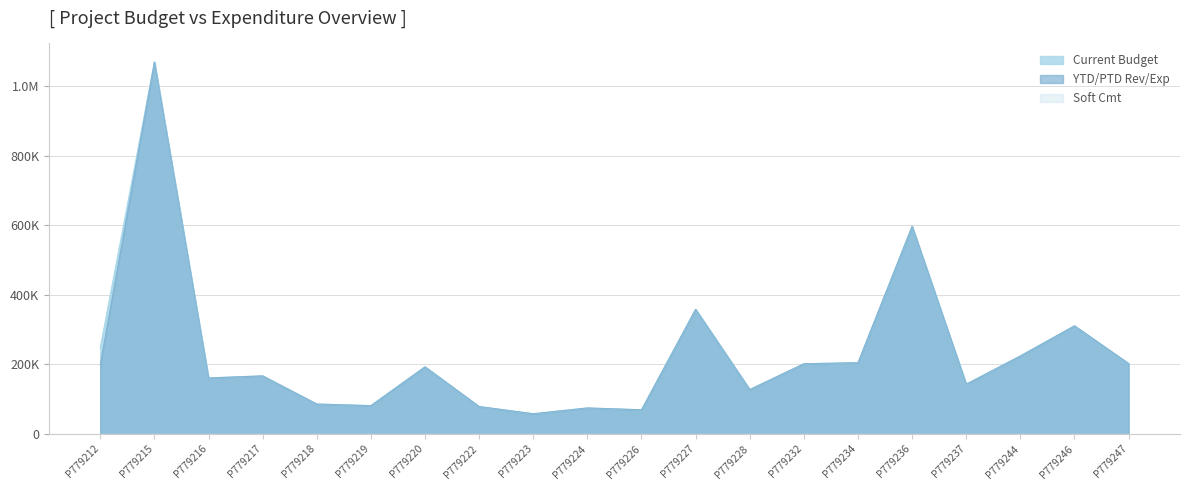

What is the total value across all series at P779217?

333441.3